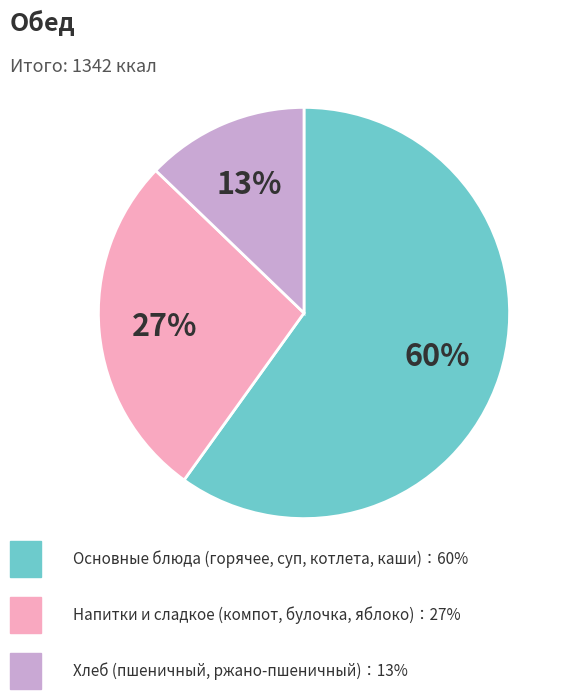

To the nearest percent, what is the difference between the largest and smallest slice percentages?

47%